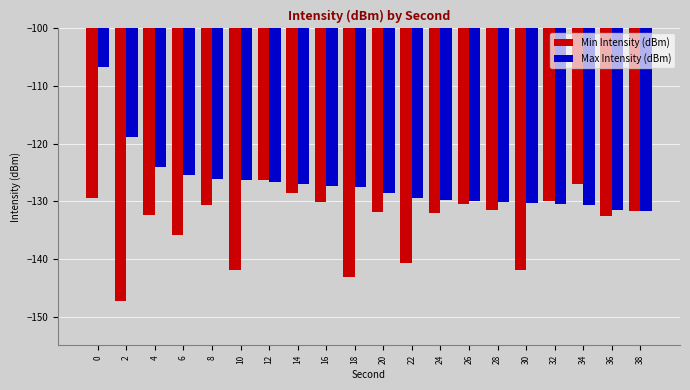

Which series has the largest total across all categories?

Max Intensity (dBm)